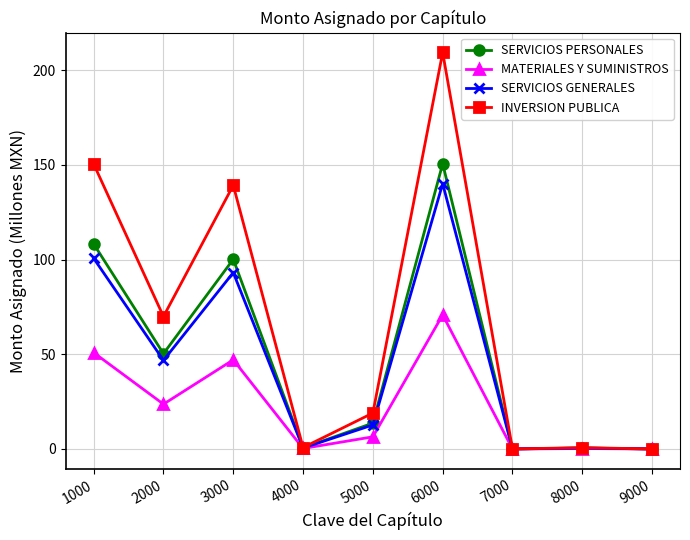

What is the difference between the maximum and second lowest values in the INVERSION PUBLICA series?

209.4